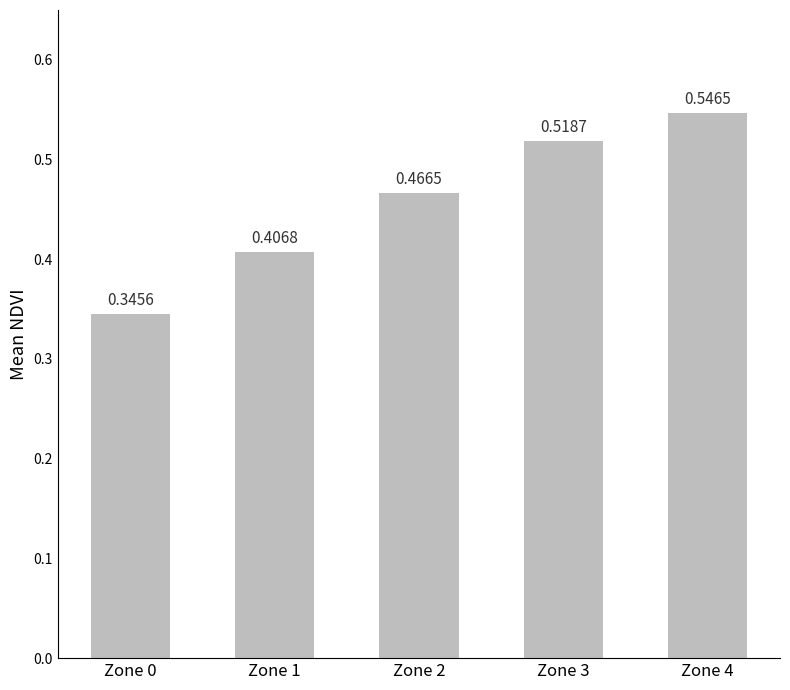

What is the sum of all values?

2.3